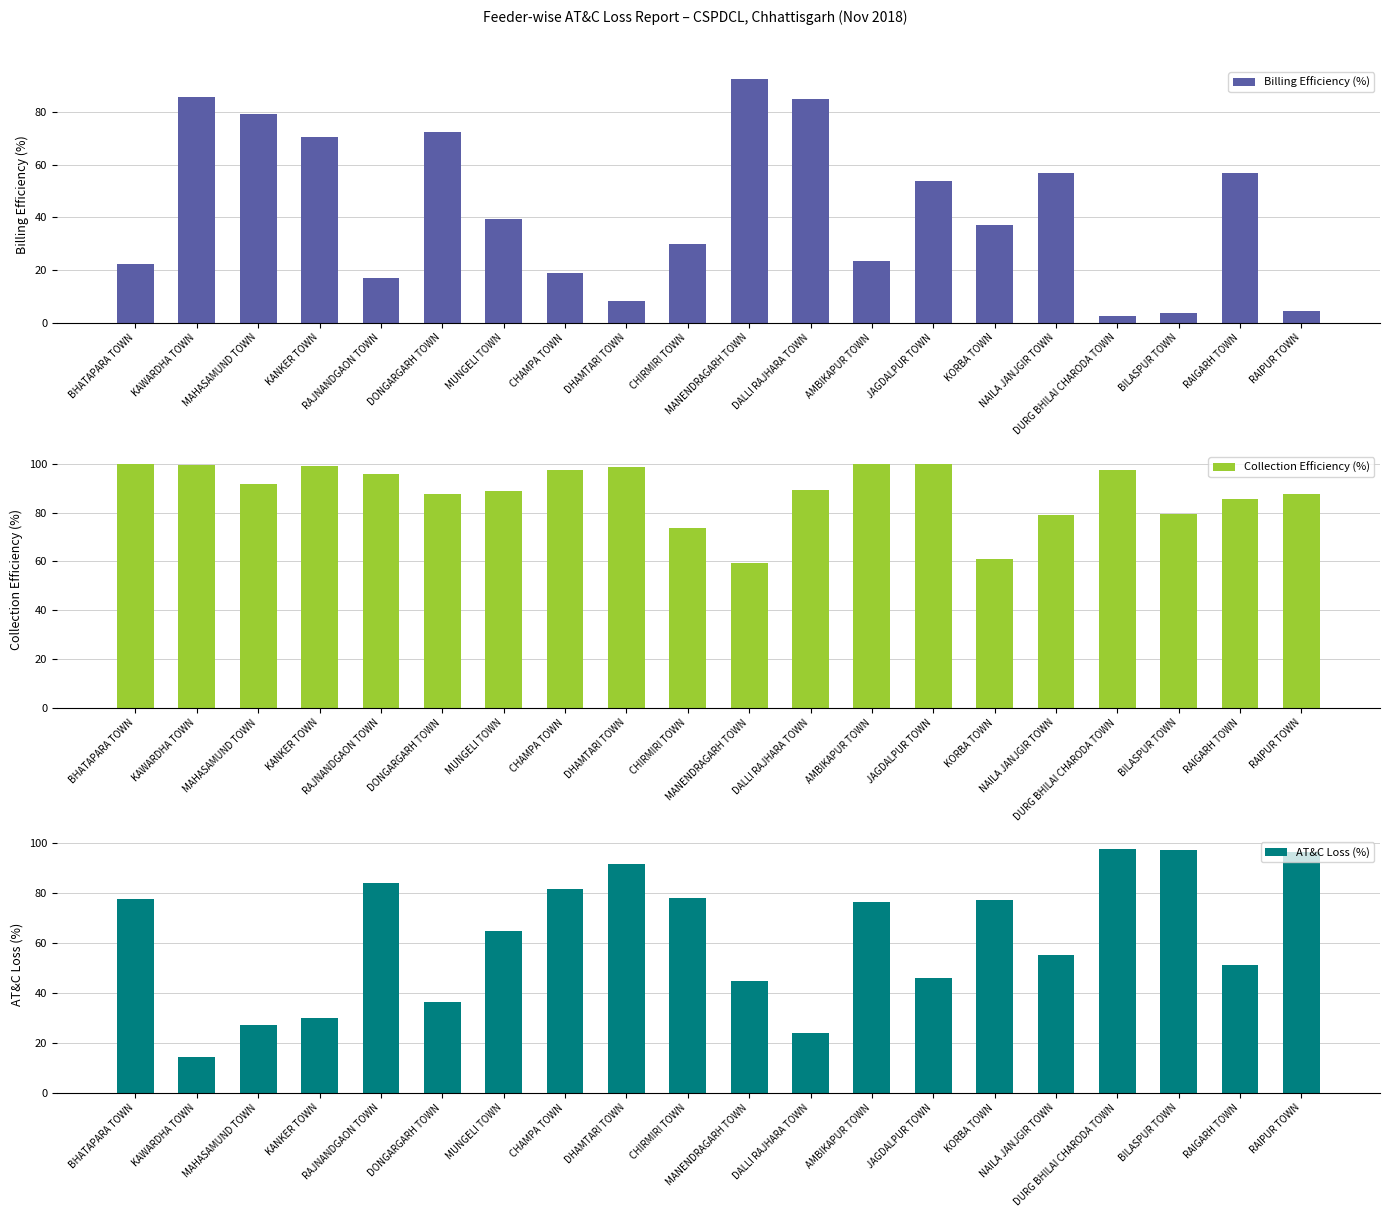

What is the difference between the maximum and minimum values in the AT&C Loss (%) series?

83.1